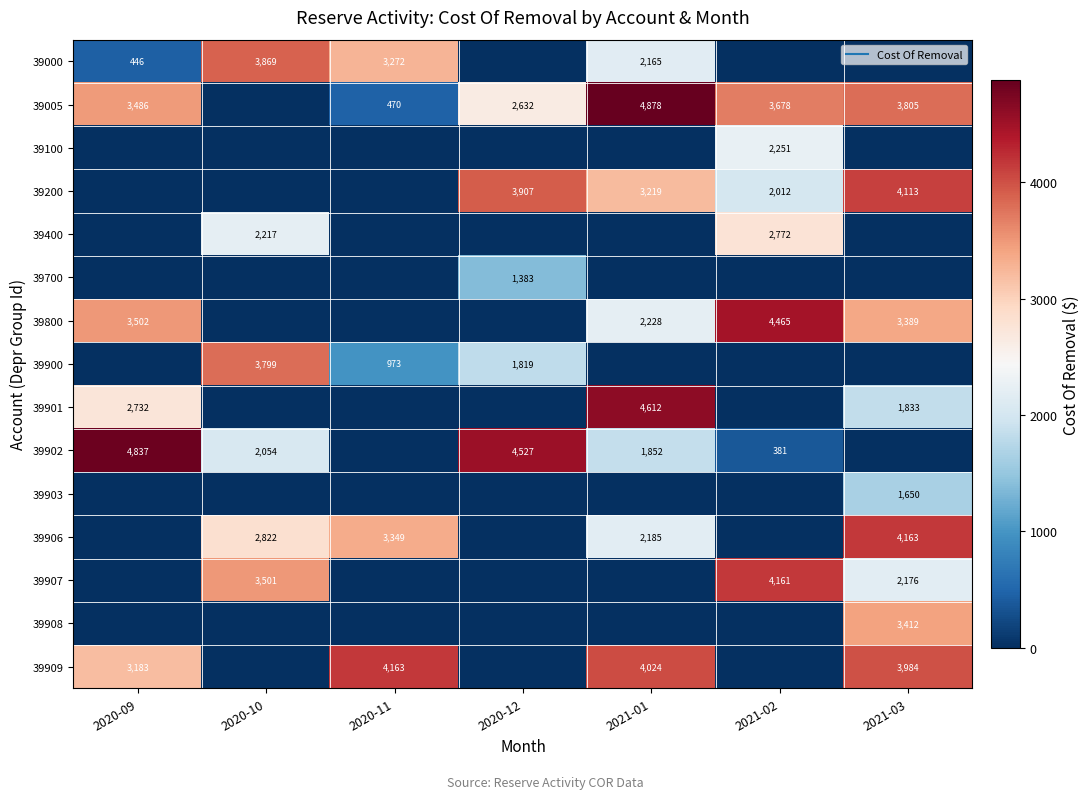

How many values in the 39909 series are below 3183?

3